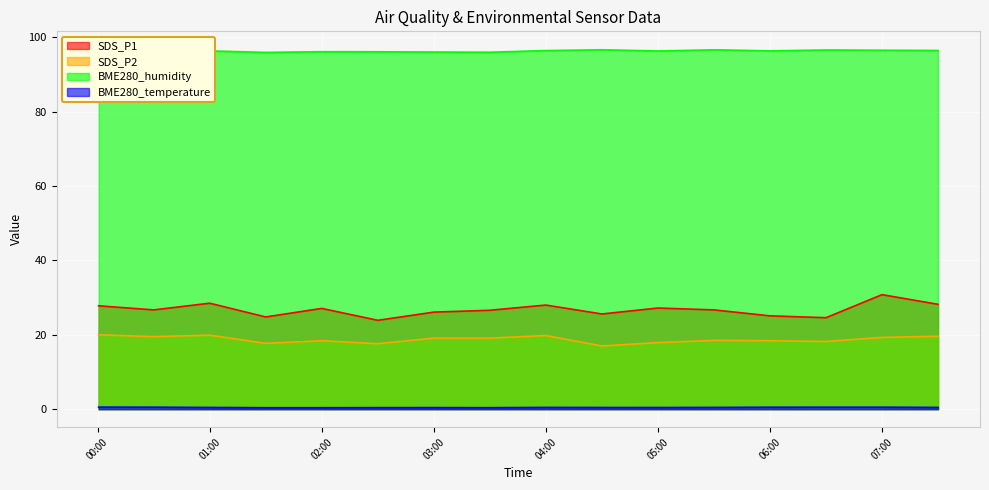

True or false: SDS_P2 and BME280_temperature intersect in this chart.

False